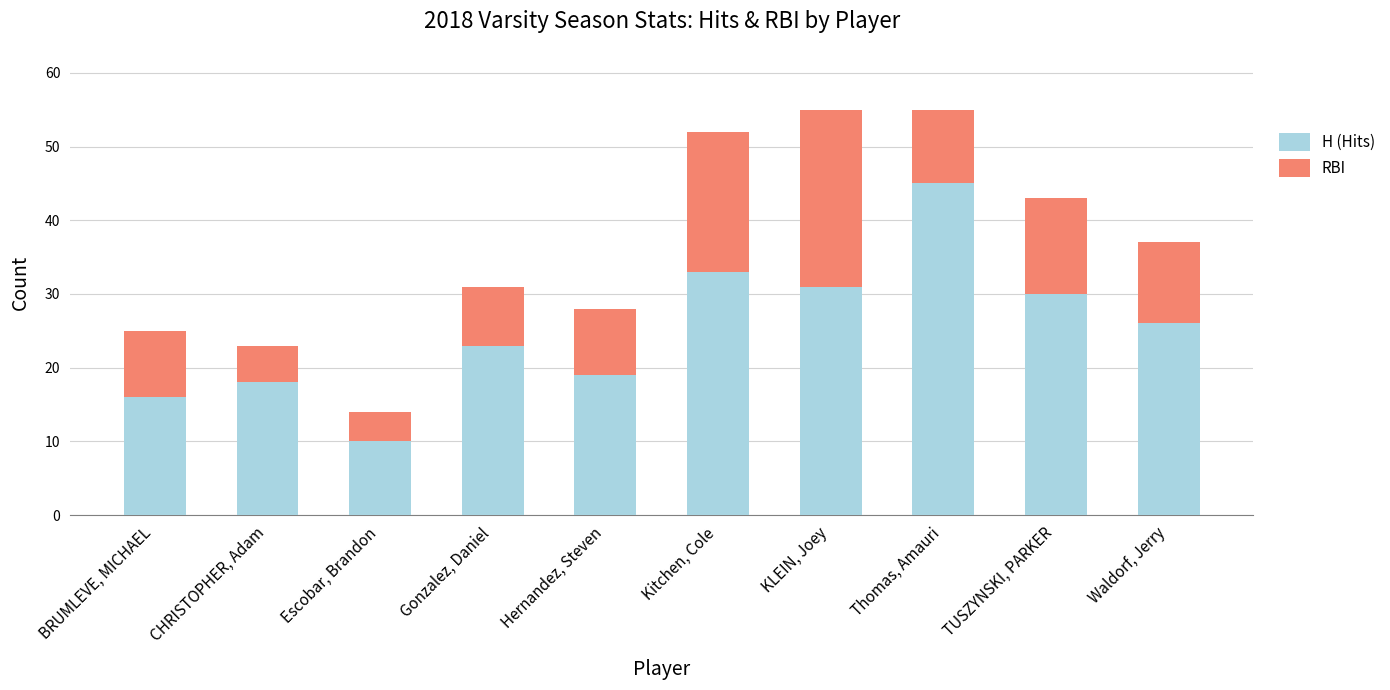

The value of H (Hits) at Thomas, Amauri is 72. True or false?

False